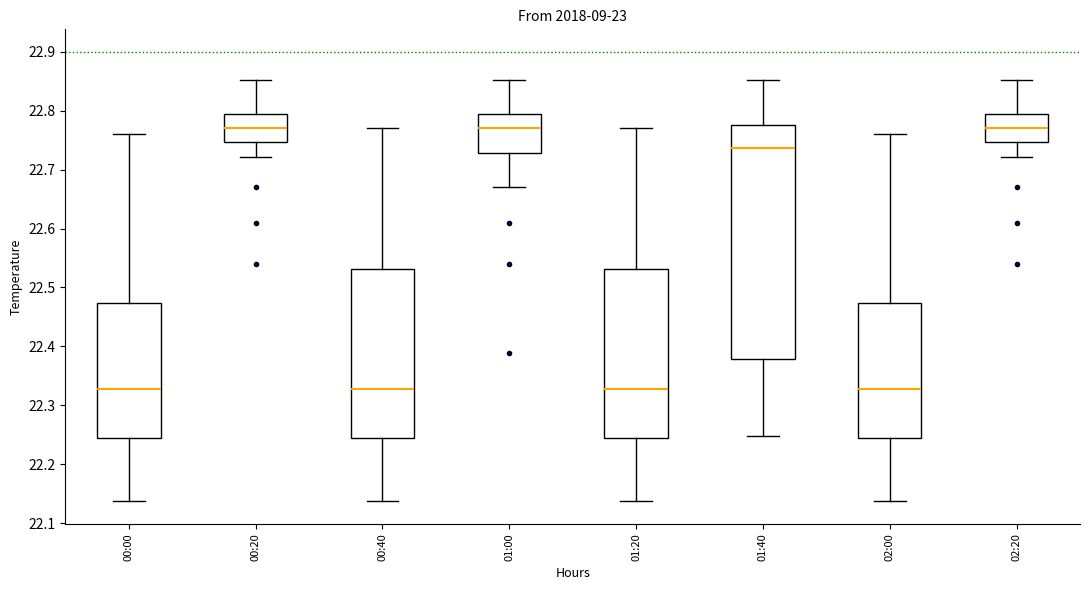

Where does the median line of the box for 02:20 sit on the y-axis? The values are not printed on the chart, so give them approximately, as read against the axis.

22.77